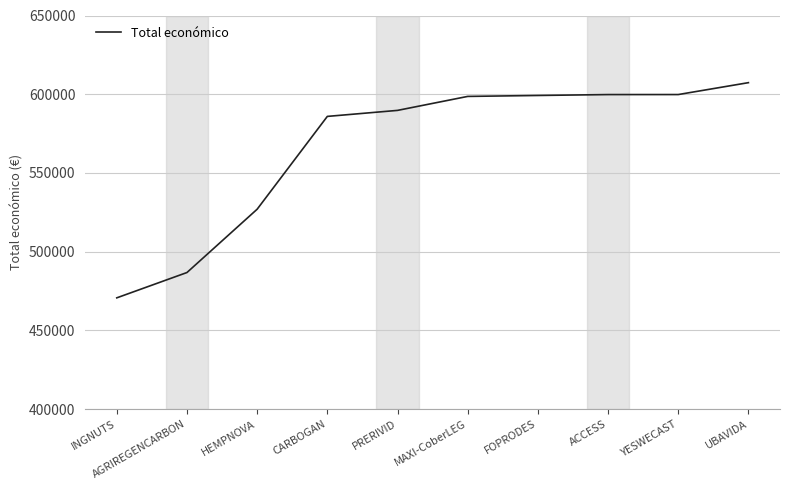

What is the sum of all values?

5664771